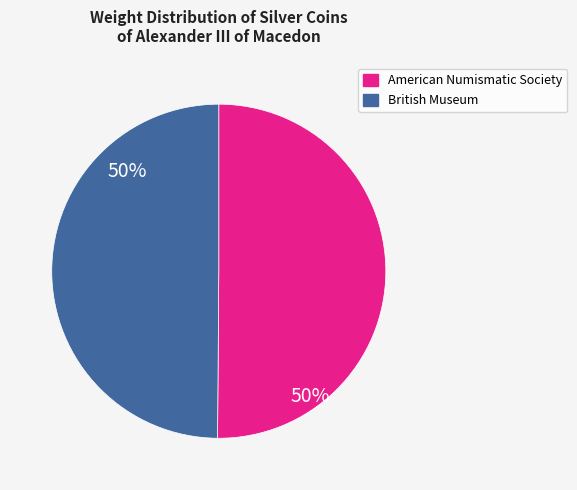

Is it true that American Numismatic Society is 60% of the pie?

False